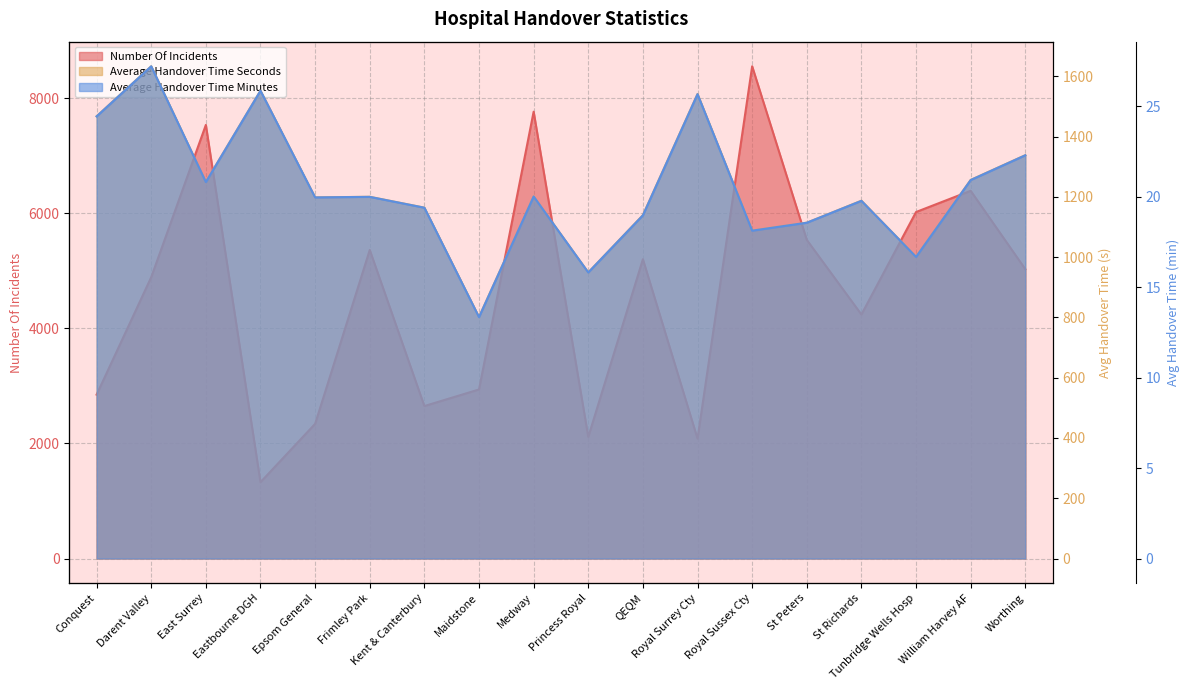

Which category has the highest value in the Average Handover Time Seconds series?

Darent Valley